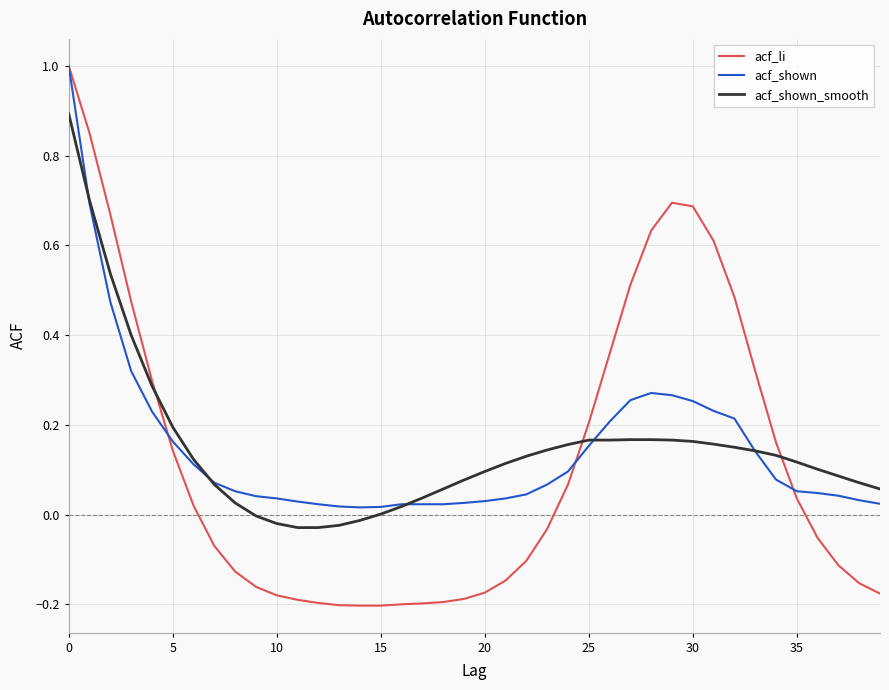

Which series has the largest range (max minus min)?

acf_li